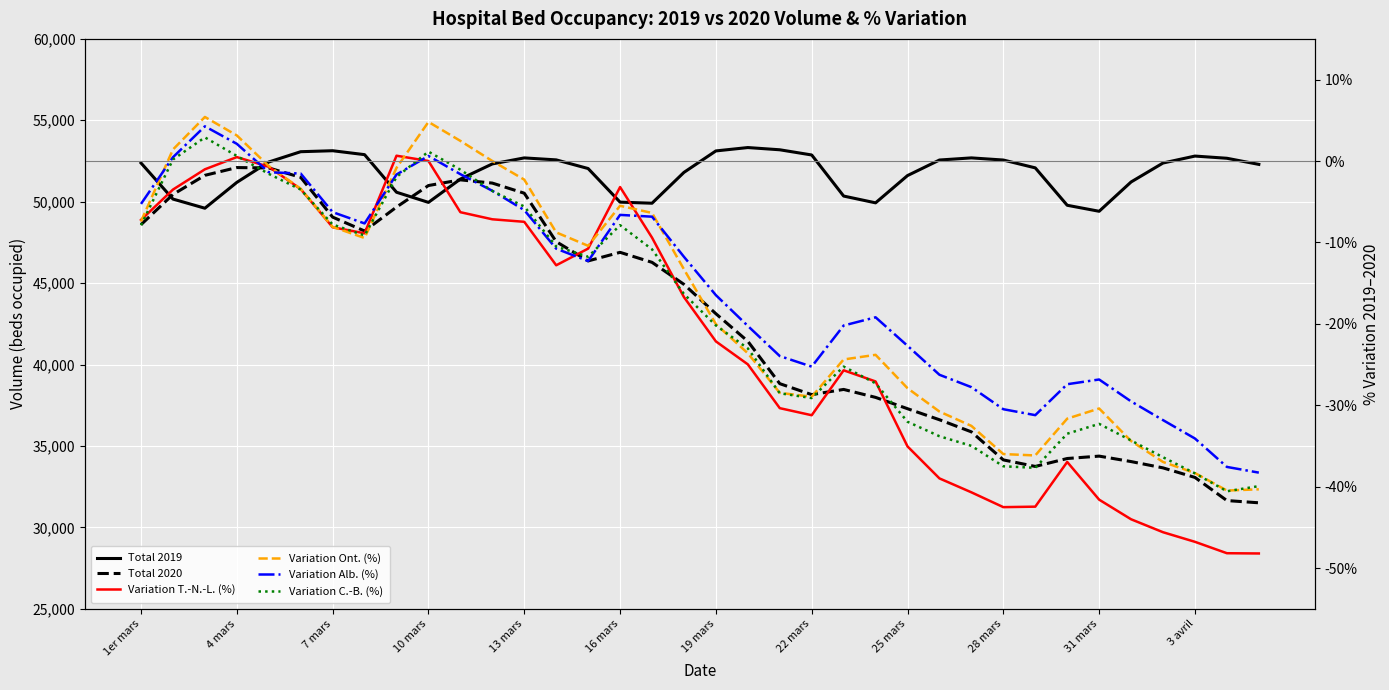

How many data points does each series have?

36